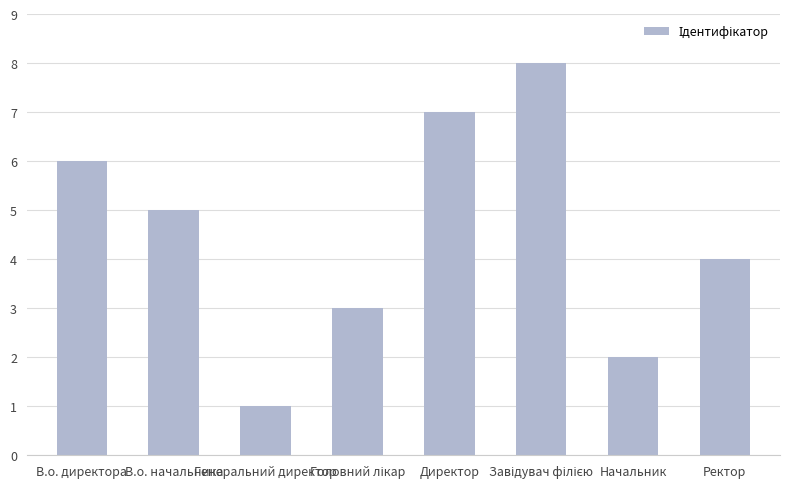

What is the label of the 3rd bar from the left?

Генеральний директор